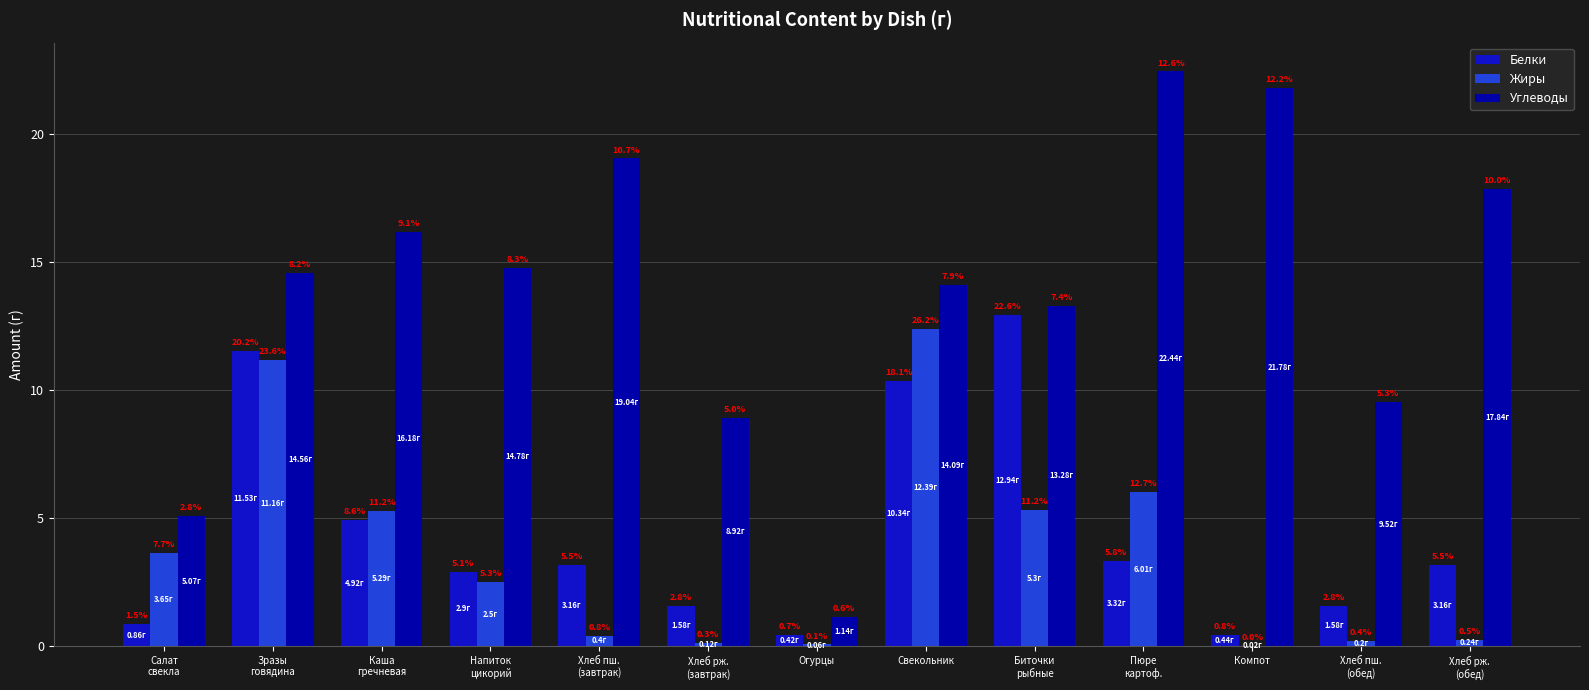

What is the average value of the Белки series?

4.4